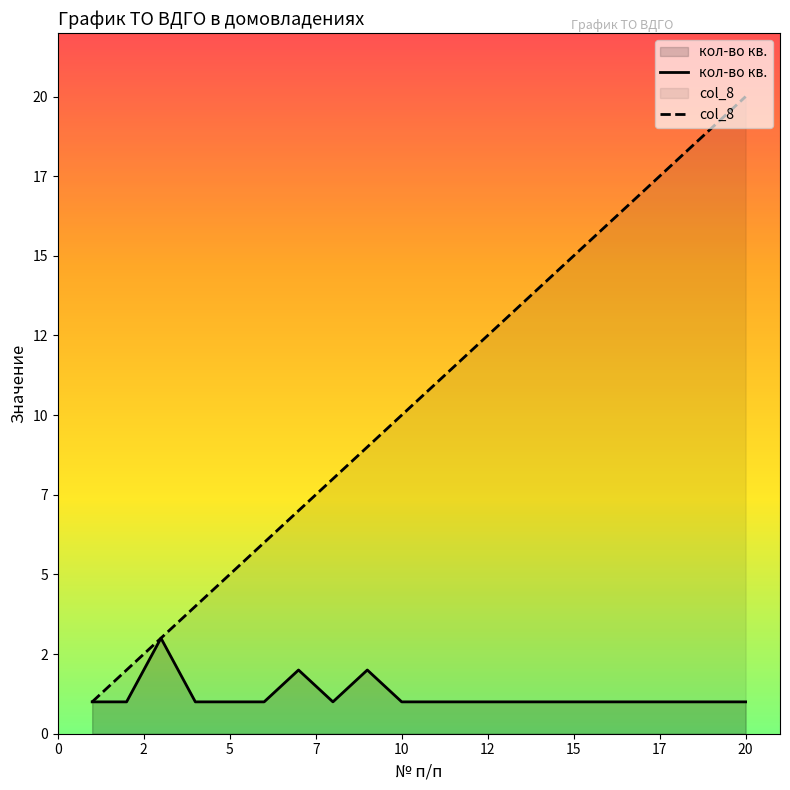

How many lines are shown in the chart?

2